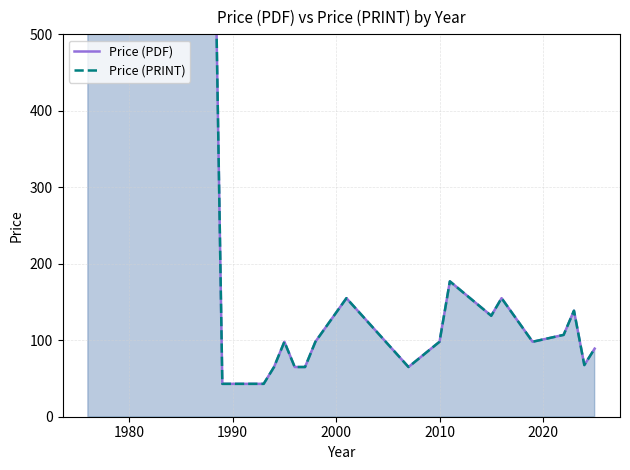

True or false: Price (PDF) and Price (PRINT) intersect in this chart.

False